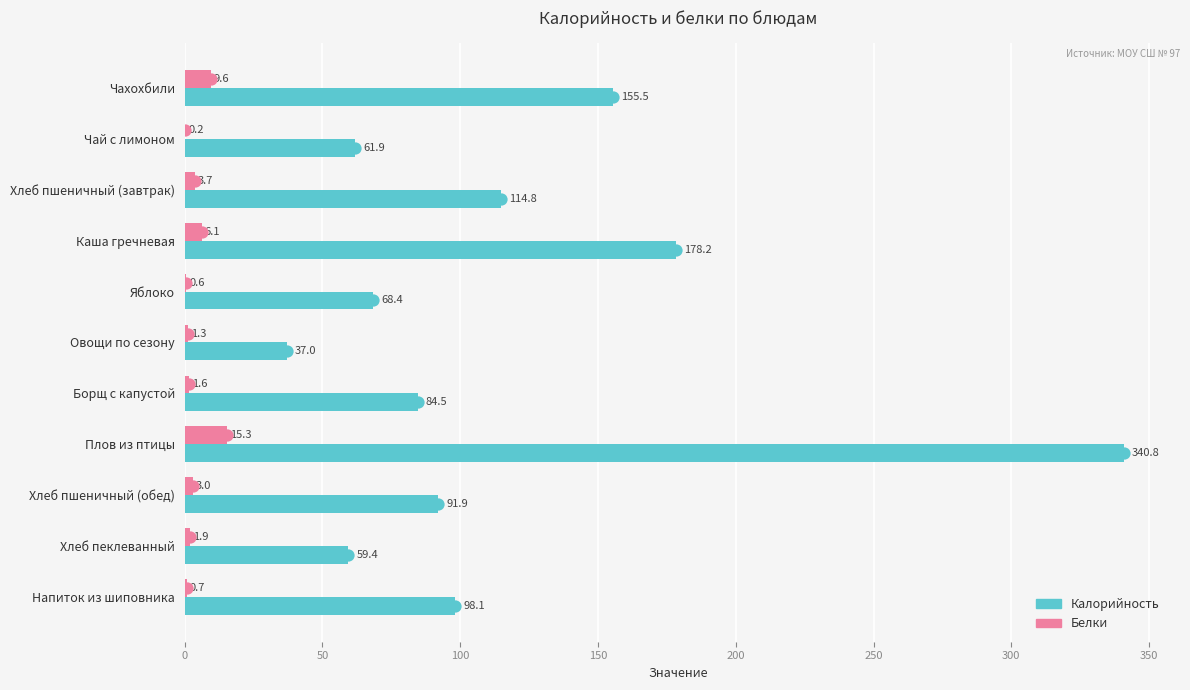

Where is Калорийность nearest to the value 188?

Каша гречневая